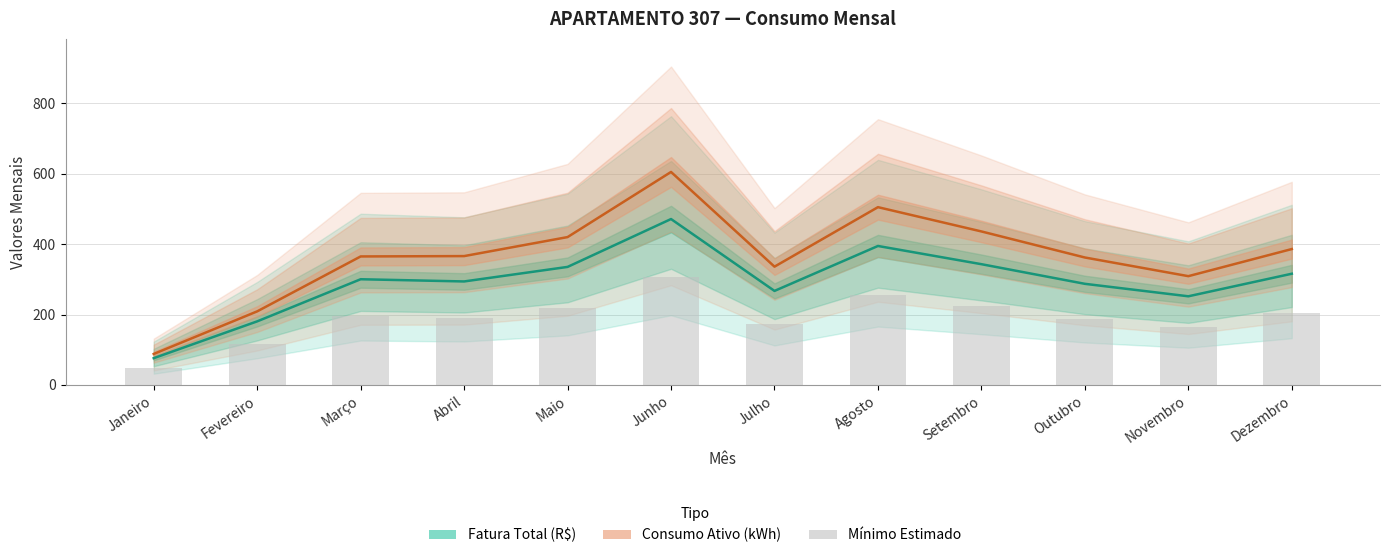

At which label does Consumo Ativo (kWh) first exceed 366?

Maio